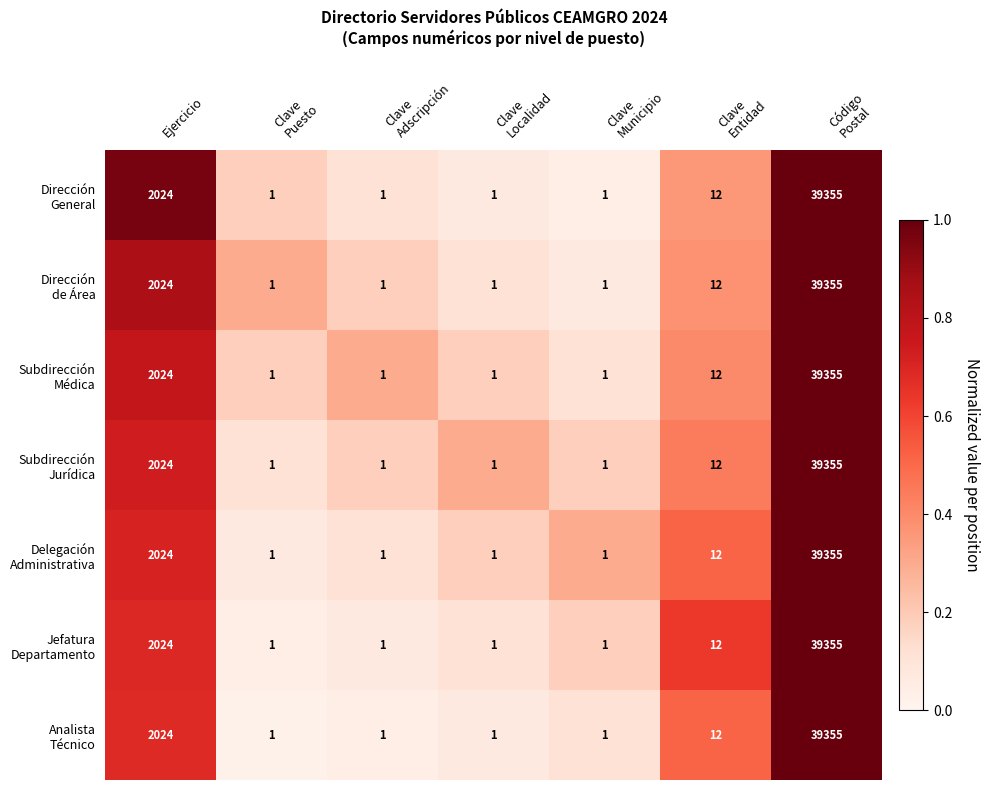

What is the total value across all series at Ejercicio?

14168